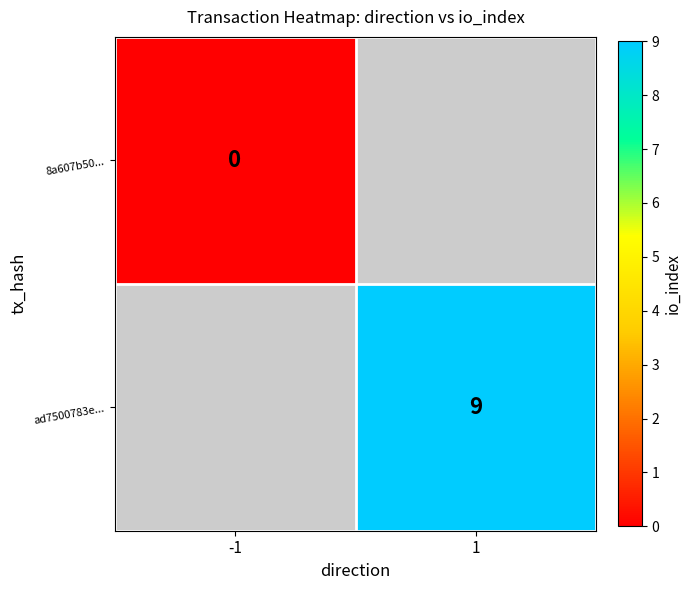

Is the value of 8a607b50... at -1 greater than the value of ad7500783e... at 1?

No